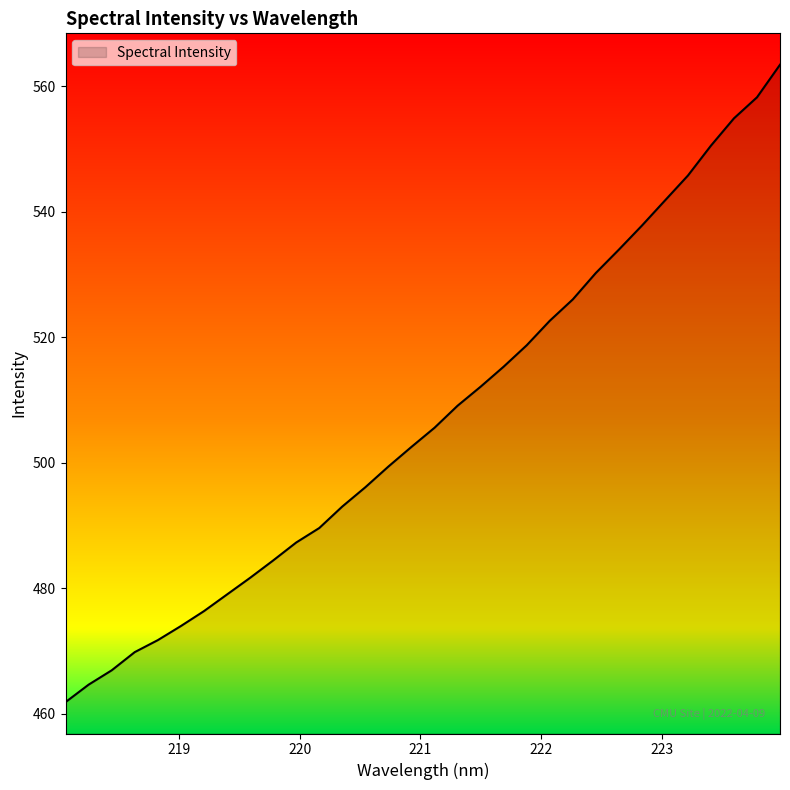

What is the maximum value shown in the chart?

563.4